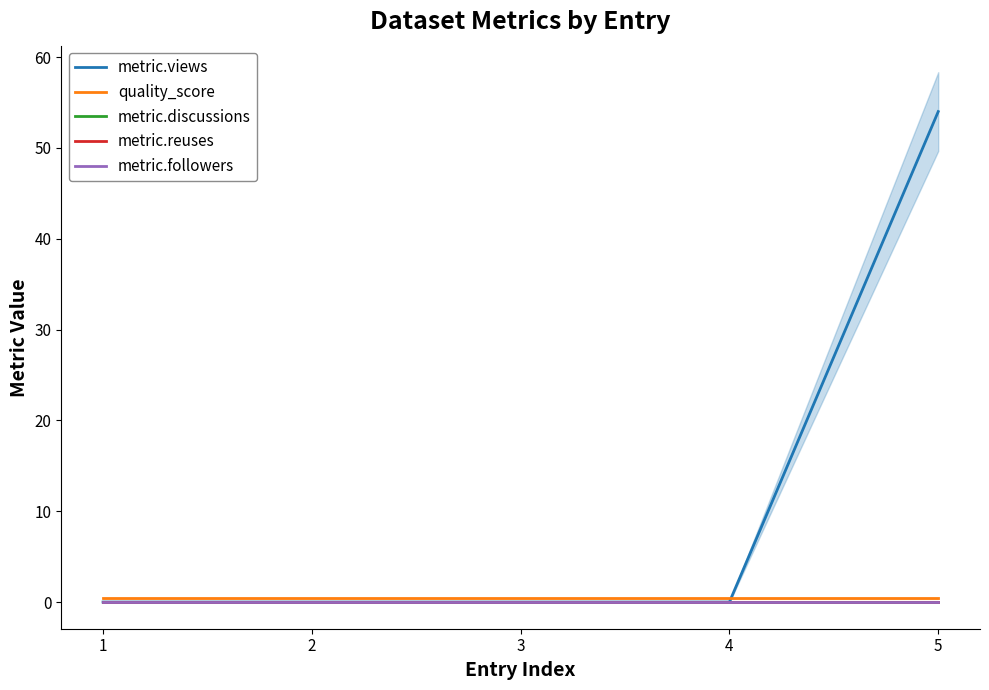

True or false: quality_score and metric.reuses intersect in this chart.

False